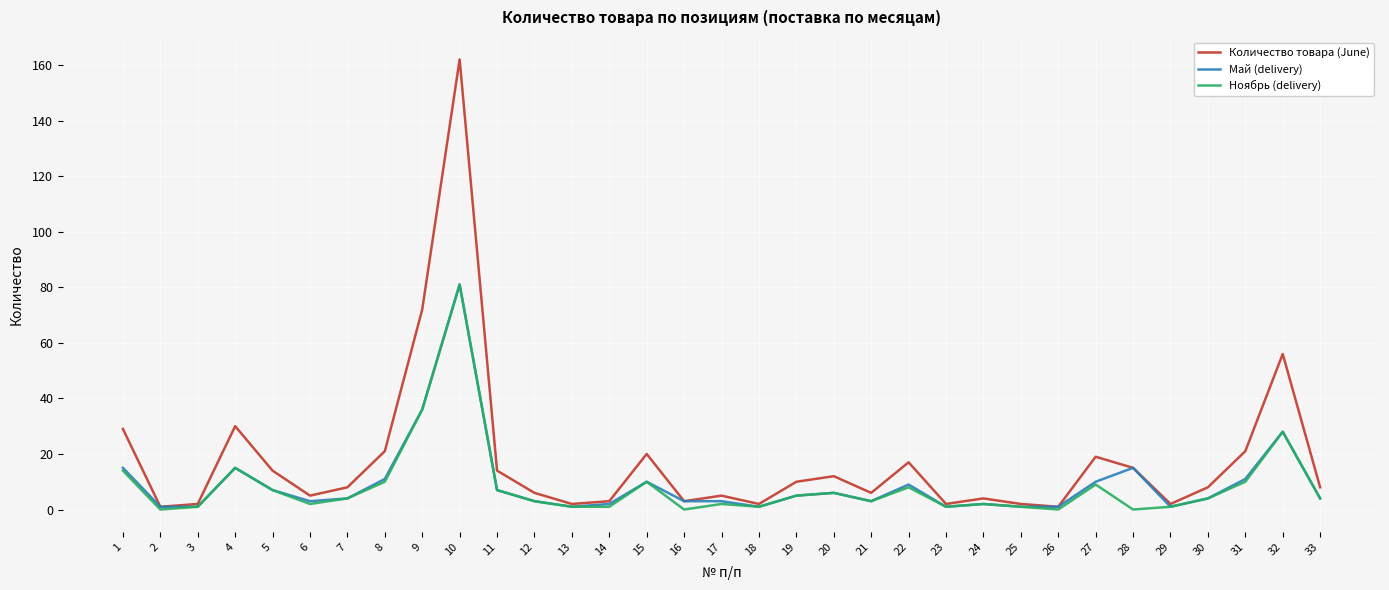

What is the sum of all Май (delivery) values?

305